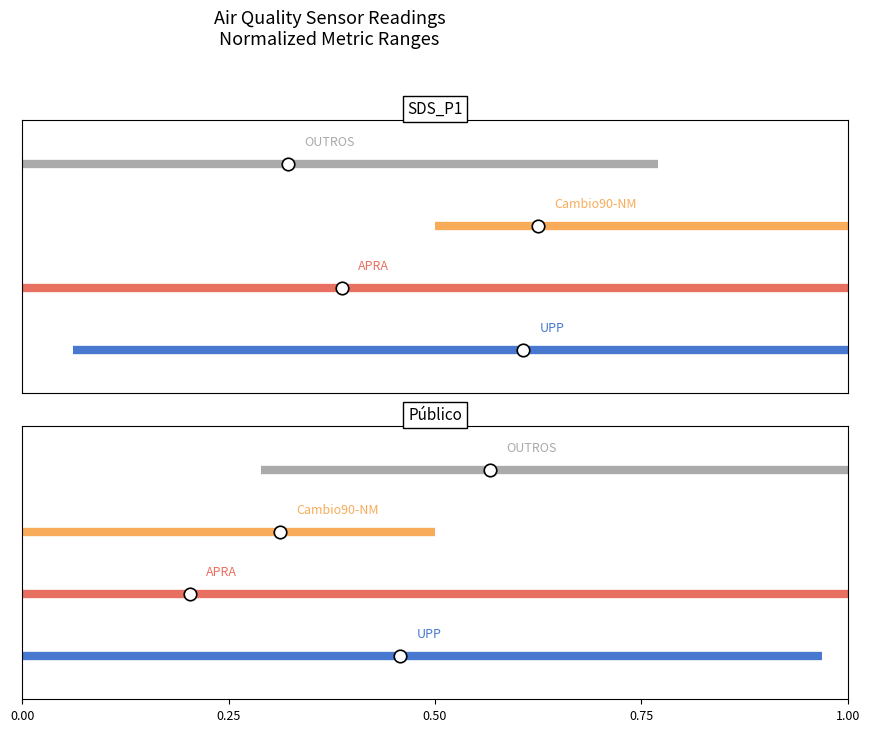

Is the value of OUTROS at 0.00 greater than the value of UPP at 0.00?

Yes